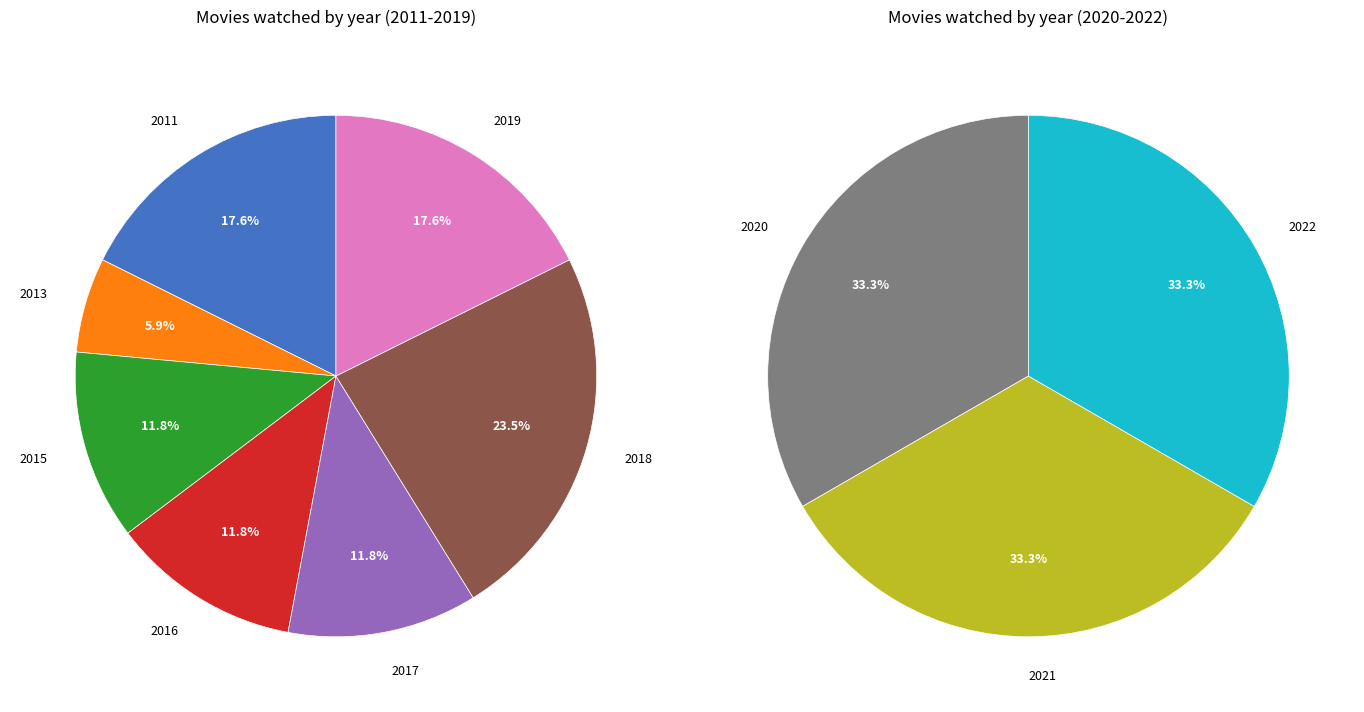

Rank the categories by value from highest to lowest.

2018, 2011, 2019, 2020, 2021, 2022, 2015, 2016, 2017, 2013